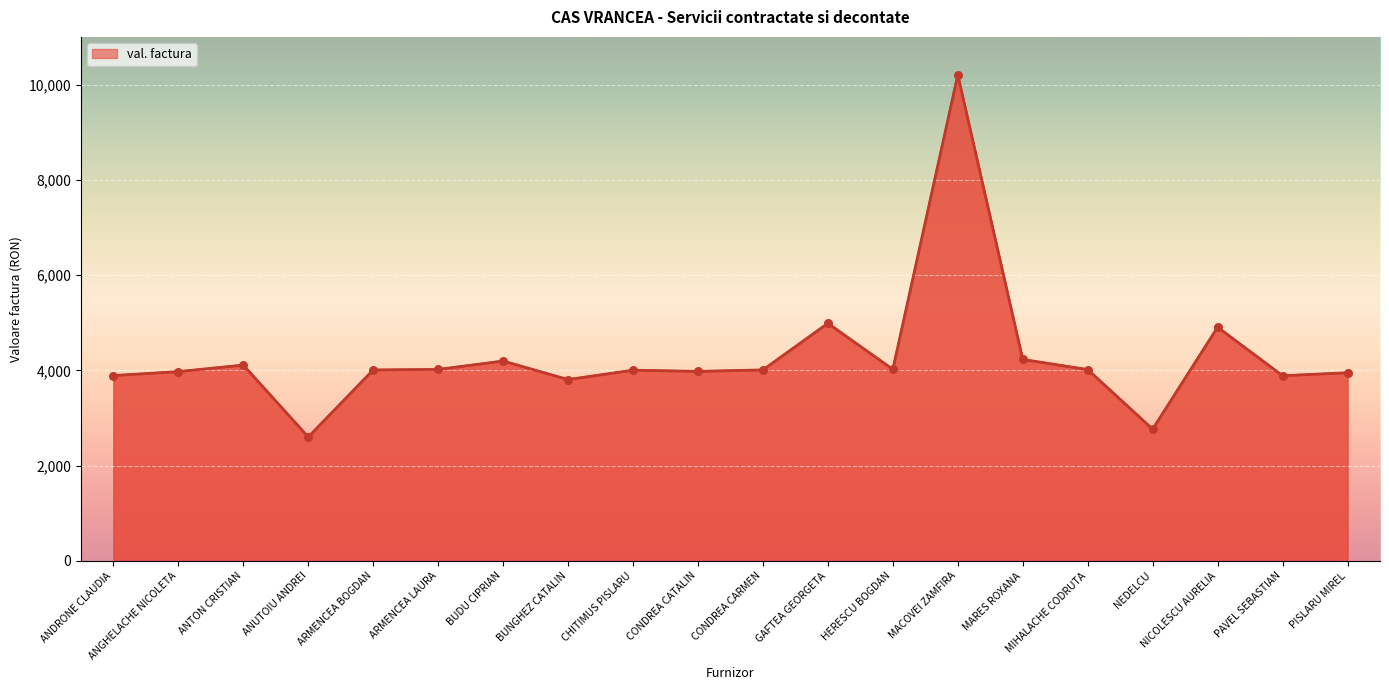

Which has a higher value, BUDU CIPRIAN or HERESCU BOGDAN?

BUDU CIPRIAN